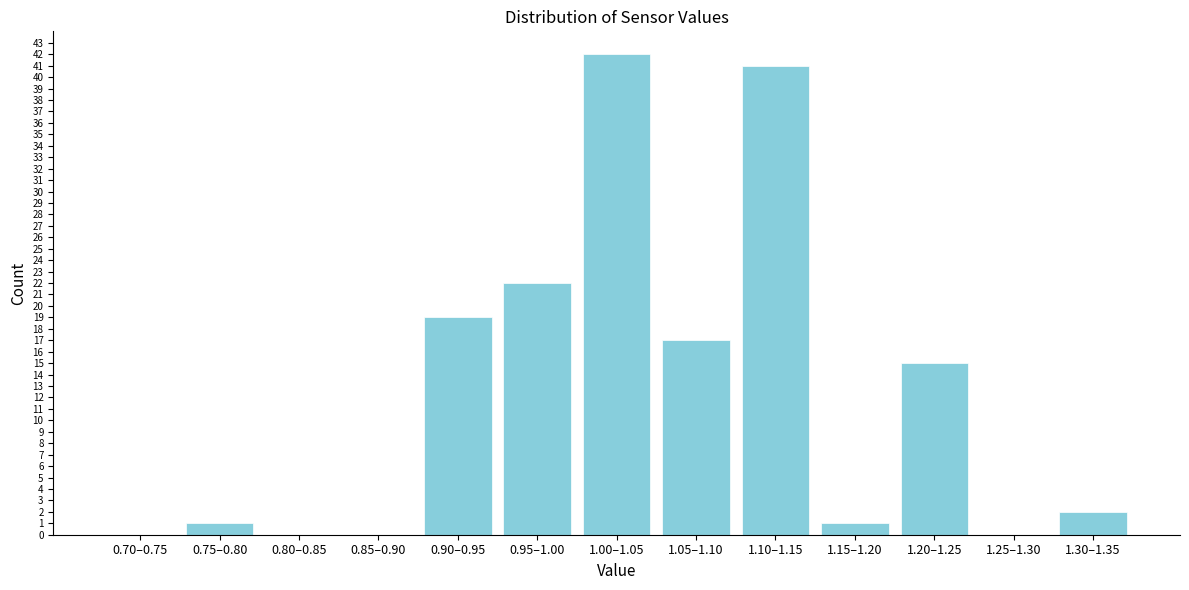

Reading right to left, list all the values displayed in this chart.

1.30–1.35=2	1.25–1.30=0	1.20–1.25=15	1.15–1.20=1	1.10–1.15=41	1.05–1.10=17	1.00–1.05=42	0.95–1.00=22	0.90–0.95=19	0.85–0.90=0	0.80–0.85=0	0.75–0.80=1	0.70–0.75=0